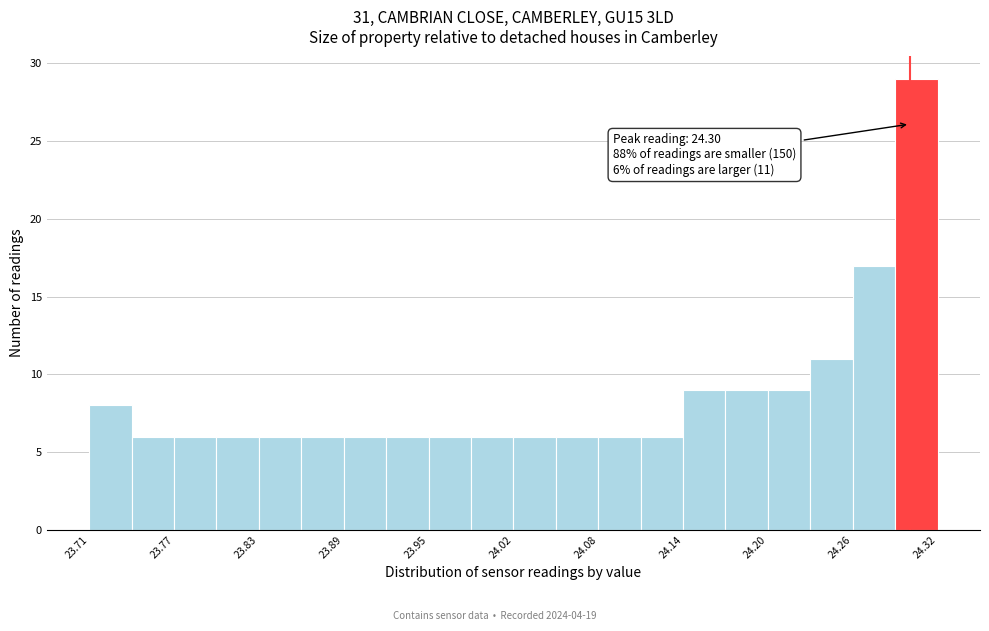

Around what value on the x-axis is the tallest bar? Give the approximate position of its centre, as read against the axis.

24.30